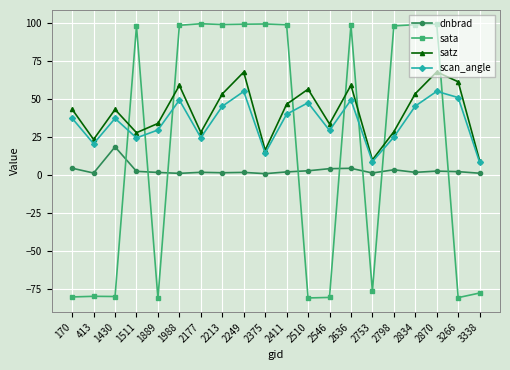

Which series has the largest range (max minus min)?

sata